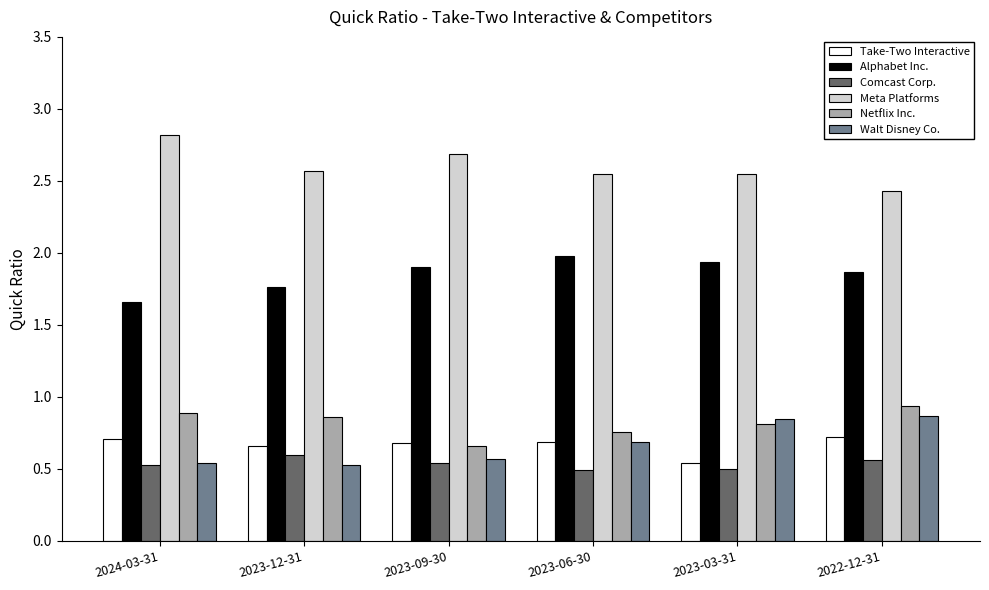

At 2022-12-31, list the series in order from largest to smallest.

Meta Platforms, Alphabet Inc., Netflix Inc., Walt Disney Co., Take-Two Interactive, Comcast Corp.